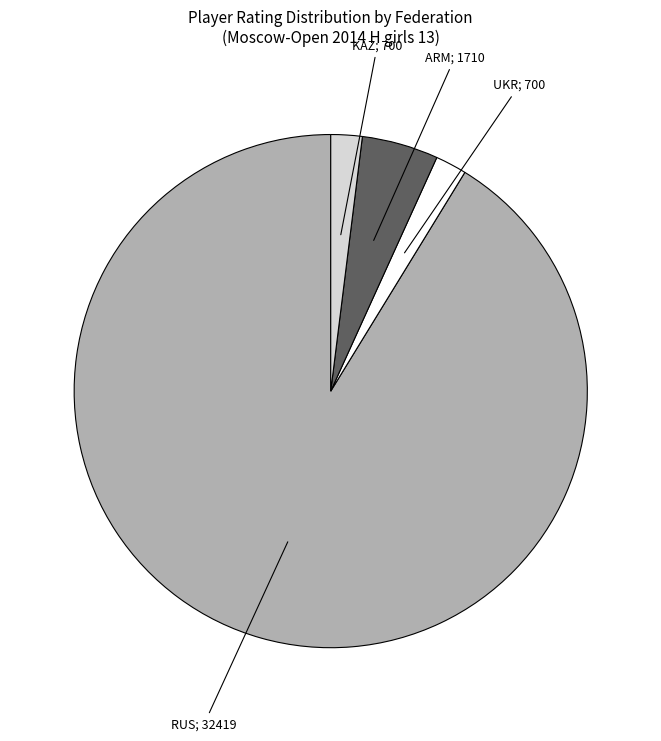

Combined, do ARM; 1710 and RUS; 32419 account for over 50%?

Yes